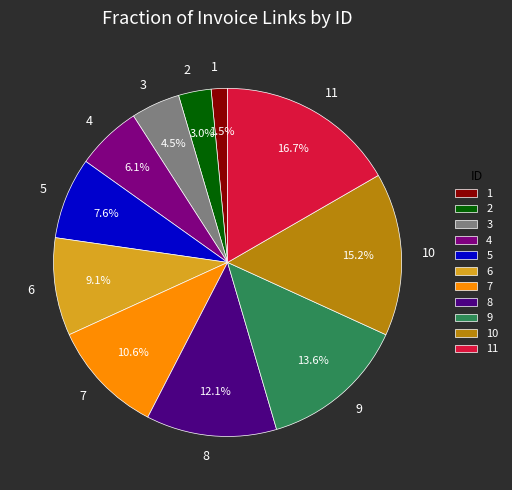

Rank the categories by value from highest to lowest.

11, 10, 9, 8, 7, 6, 5, 4, 3, 2, 1